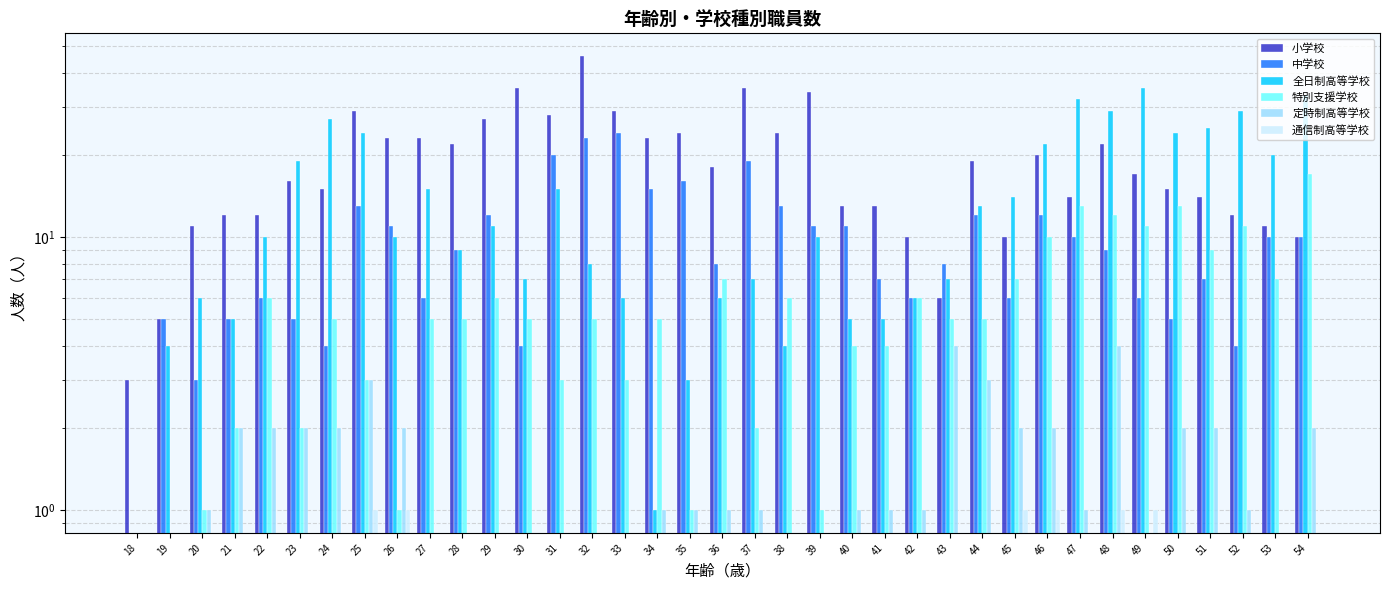

What is the total value across all series at 51?

57